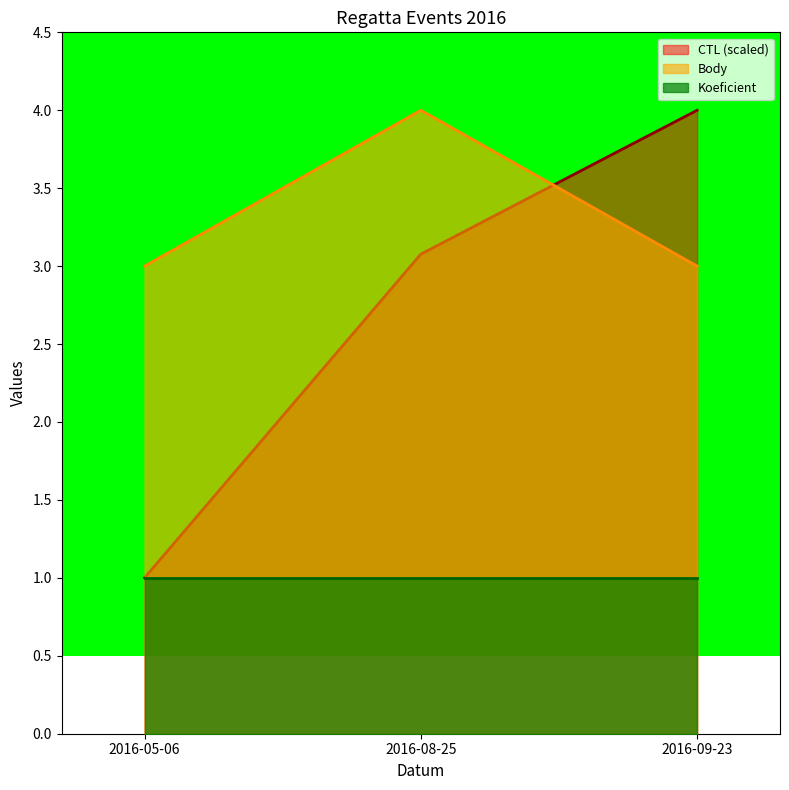

How many data points in CTL are less than 3?

1